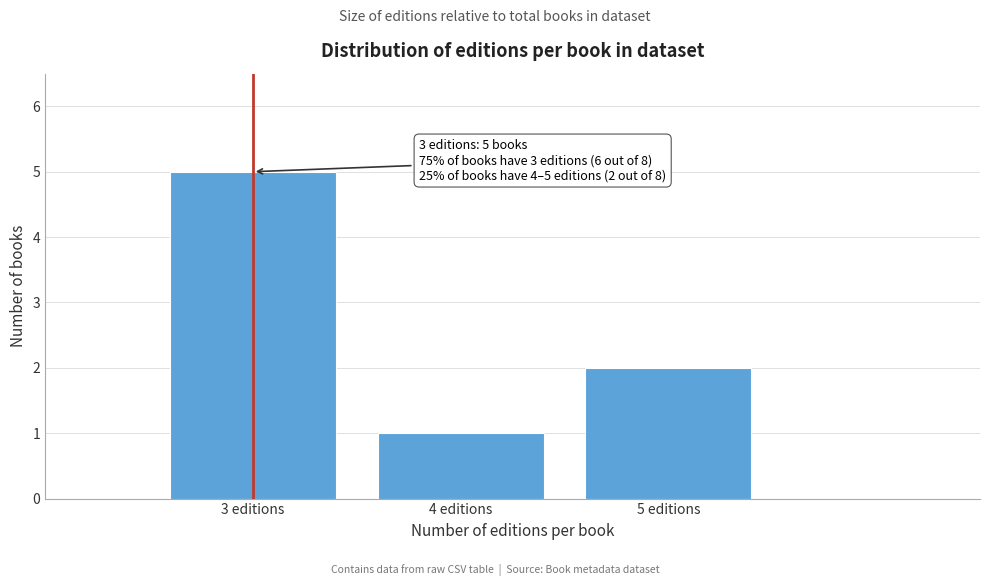

Reading left to right, what are all the values shown in this chart?

5	1	2